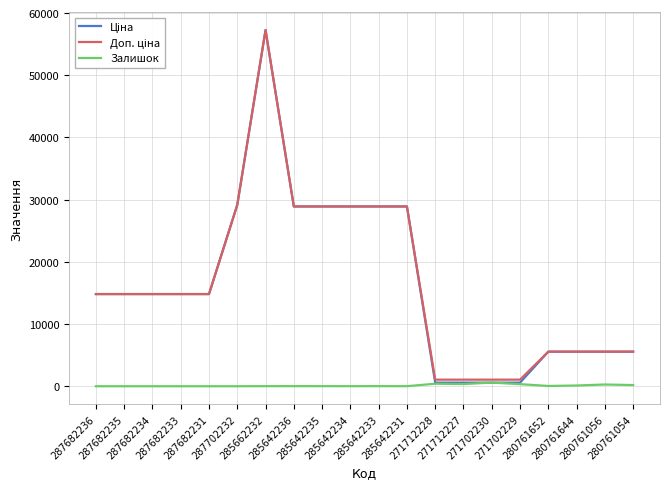

Count the number of categories in the chart.

20